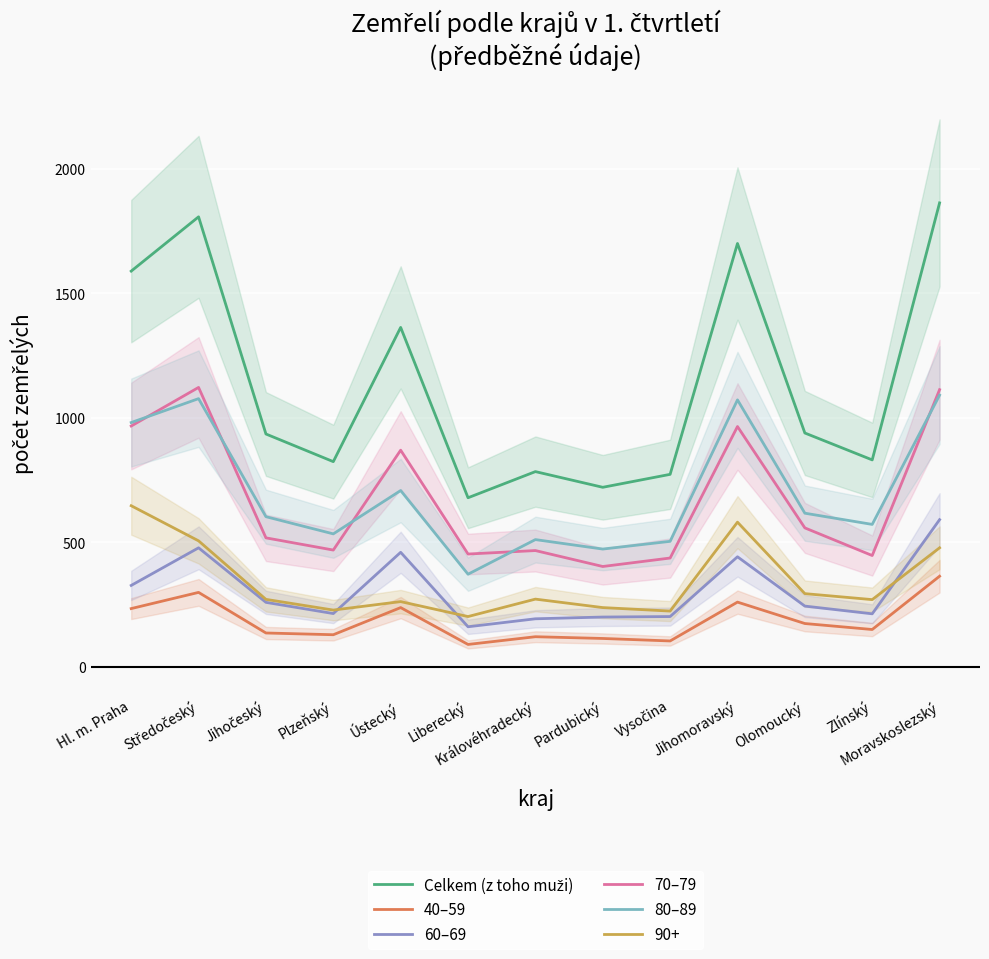

Is this an area chart (filled region under the line)?

No